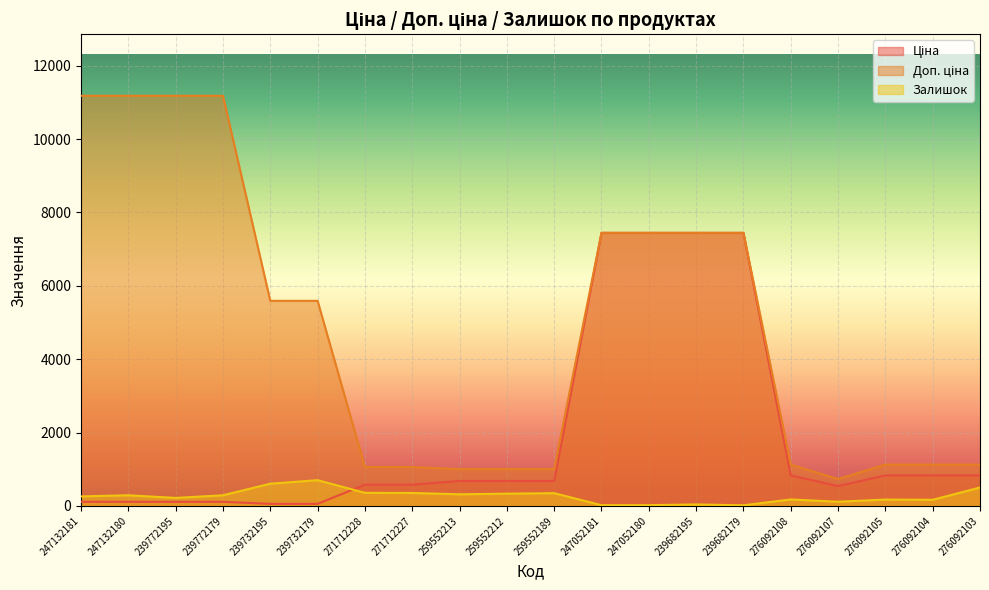

How many data points does each series have?

20